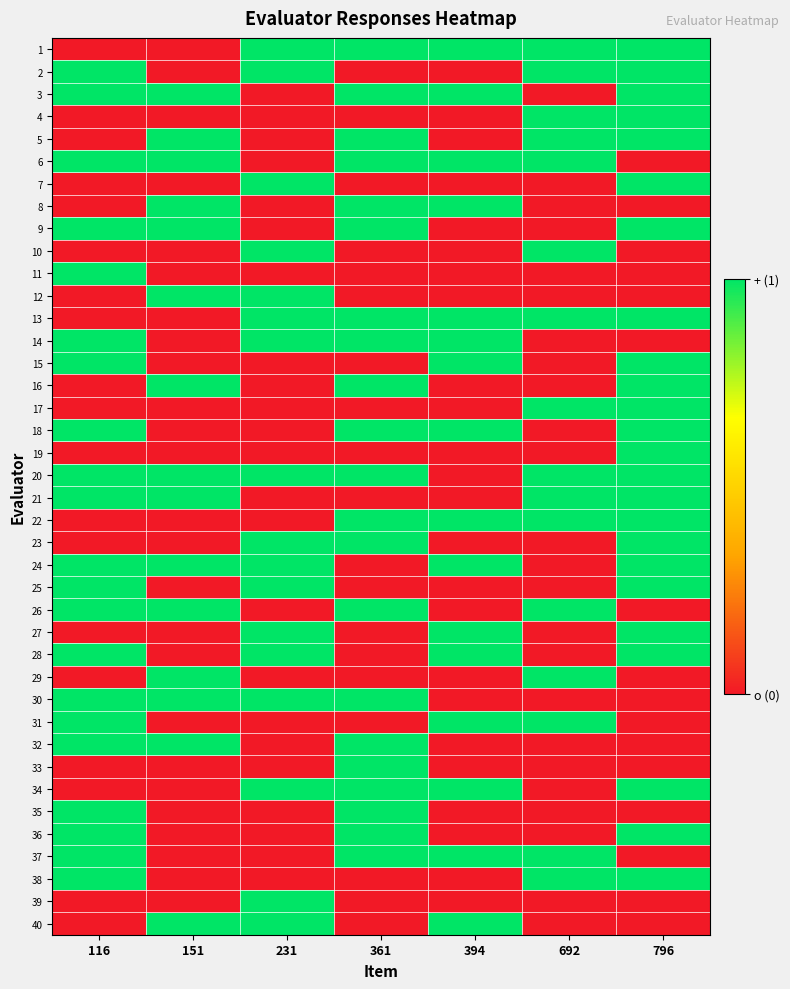

Reading left to right, list all the values displayed in this chart.

1: 116=0	151=0	231=1	361=1	394=1	692=1	796=1
2: 116=1	151=0	231=1	361=0	394=0	692=1	796=1
3: 116=1	151=1	231=0	361=1	394=1	692=0	796=1
4: 116=0	151=0	231=0	361=0	394=0	692=1	796=1
5: 116=0	151=1	231=0	361=1	394=0	692=1	796=1
6: 116=1	151=1	231=0	361=1	394=1	692=1	796=0
7: 116=0	151=0	231=1	361=0	394=0	692=0	796=1
8: 116=0	151=1	231=0	361=1	394=1	692=0	796=0
9: 116=1	151=1	231=0	361=1	394=0	692=0	796=1
10: 116=0	151=0	231=1	361=0	394=0	692=1	796=0
11: 116=1	151=0	231=0	361=0	394=0	692=0	796=0
12: 116=0	151=1	231=1	361=0	394=0	692=0	796=0
13: 116=0	151=0	231=1	361=1	394=1	692=1	796=1
14: 116=1	151=0	231=1	361=1	394=1	692=0	796=0
15: 116=1	151=0	231=0	361=0	394=1	692=0	796=1
16: 116=0	151=1	231=0	361=1	394=0	692=0	796=1
17: 116=0	151=0	231=0	361=0	394=0	692=1	796=1
18: 116=1	151=0	231=0	361=1	394=1	692=0	796=1
19: 116=0	151=0	231=0	361=0	394=0	692=0	796=1
20: 116=1	151=1	231=1	361=1	394=0	692=1	796=1
21: 116=1	151=1	231=0	361=0	394=0	692=1	796=1
22: 116=0	151=0	231=0	361=1	394=1	692=1	796=1
23: 116=0	151=0	231=1	361=1	394=0	692=0	796=1
24: 116=1	151=1	231=1	361=0	394=1	692=0	796=1
25: 116=1	151=0	231=1	361=0	394=0	692=0	796=1
26: 116=1	151=1	231=0	361=1	394=0	692=1	796=0
27: 116=0	151=0	231=1	361=0	394=1	692=0	796=1
28: 116=1	151=0	231=1	361=0	394=1	692=0	796=1
29: 116=0	151=1	231=0	361=0	394=0	692=1	796=0
30: 116=1	151=1	231=1	361=1	394=0	692=0	796=0
31: 116=1	151=0	231=0	361=0	394=1	692=1	796=0
32: 116=1	151=1	231=0	361=1	394=0	692=0	796=0
33: 116=0	151=0	231=0	361=1	394=0	692=0	796=0
34: 116=0	151=0	231=1	361=1	394=1	692=0	796=1
35: 116=1	151=0	231=0	361=1	394=0	692=0	796=0
36: 116=1	151=0	231=0	361=1	394=0	692=0	796=1
37: 116=1	151=0	231=0	361=1	394=1	692=1	796=0
38: 116=1	151=0	231=0	361=0	394=0	692=1	796=1
39: 116=0	151=0	231=1	361=0	394=0	692=0	796=0
40: 116=0	151=1	231=1	361=0	394=1	692=0	796=0